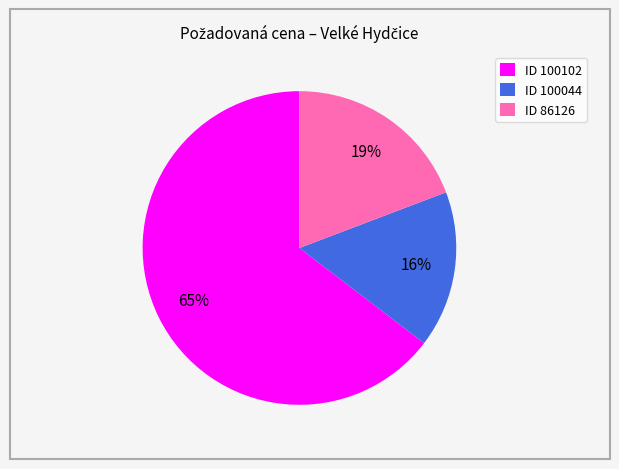

Between ID 86126 and ID 100044, which is larger?

ID 86126